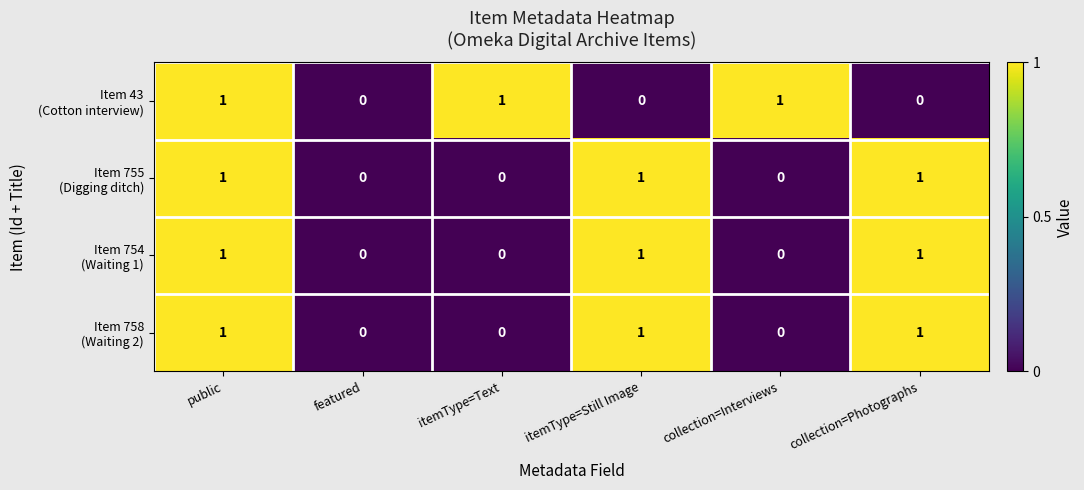

At which category is the sum across all series the highest?

public